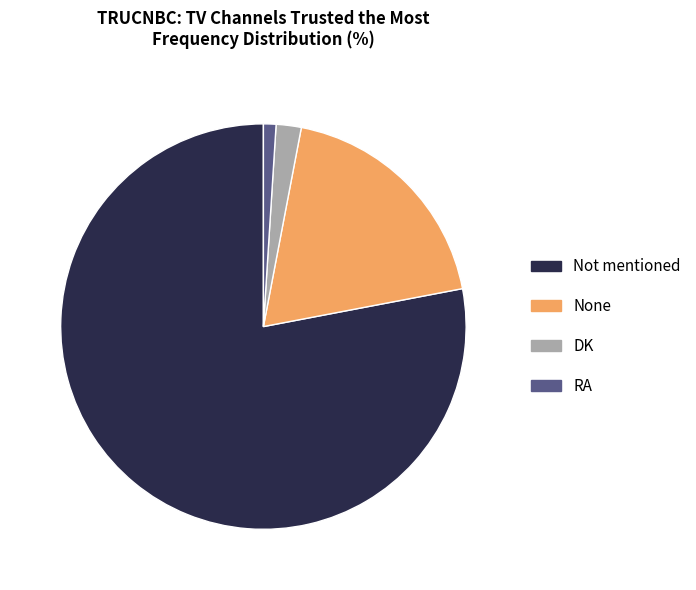

Is it true that DK is 2% of the pie?

True